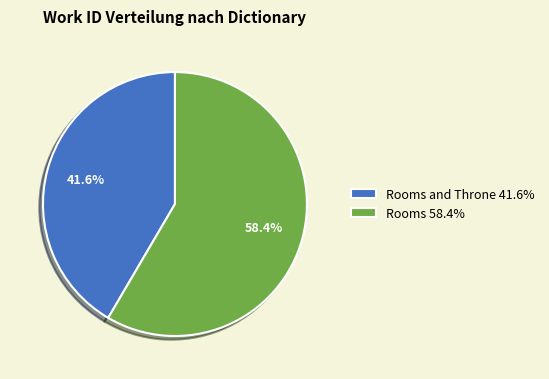

Approximately how many times larger is the value at Rooms 58.4% compared to Rooms and Throne 41.6%?

1.4